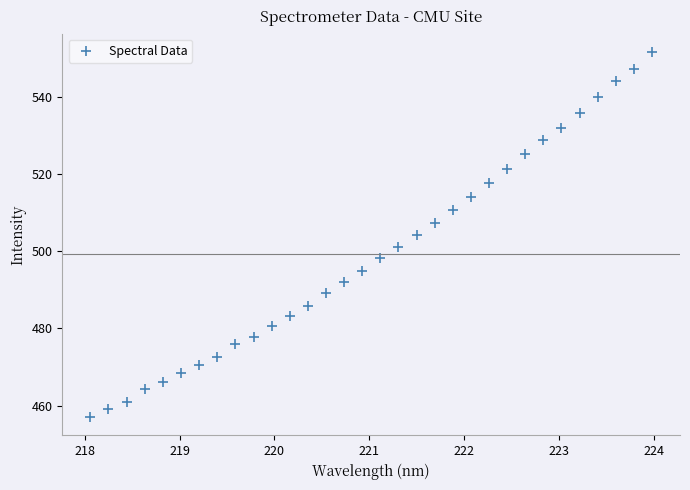

What is the range of Y values (max minus min)?

94.8